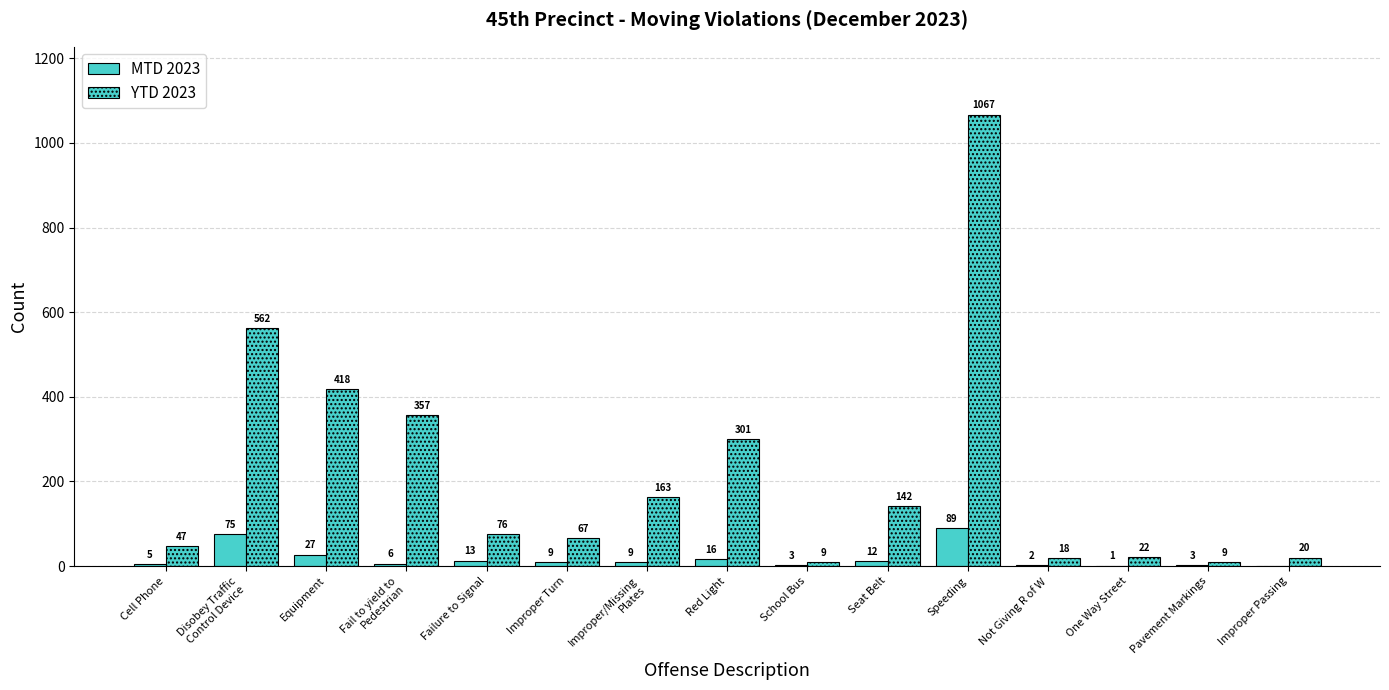

How many groups of bars are there?

15